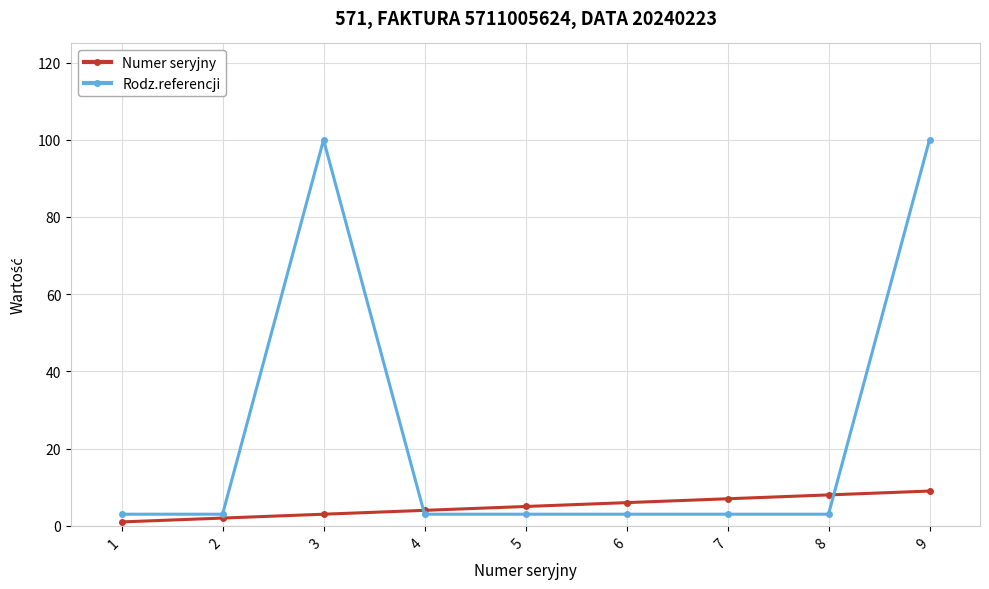

Which series has the largest total across all categories?

Rodz.referencji